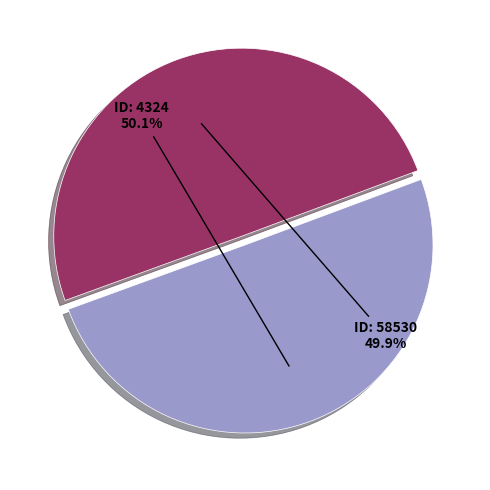

Is there a majority slice in this chart?

Yes